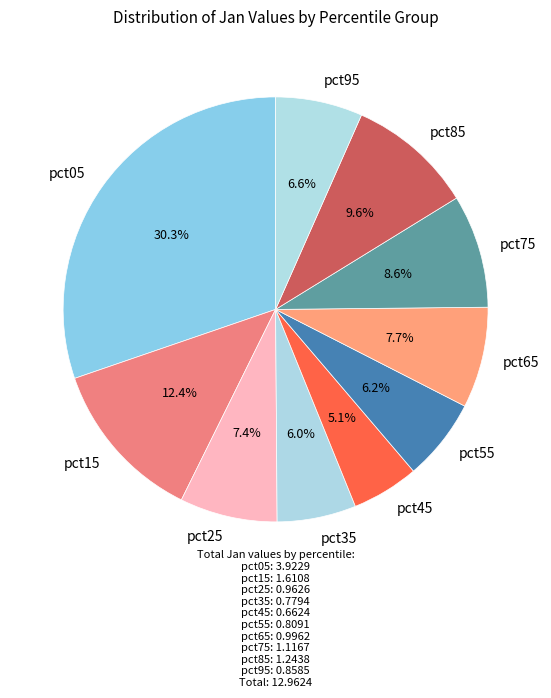

Which has a higher value, pct05 or pct55?

pct05